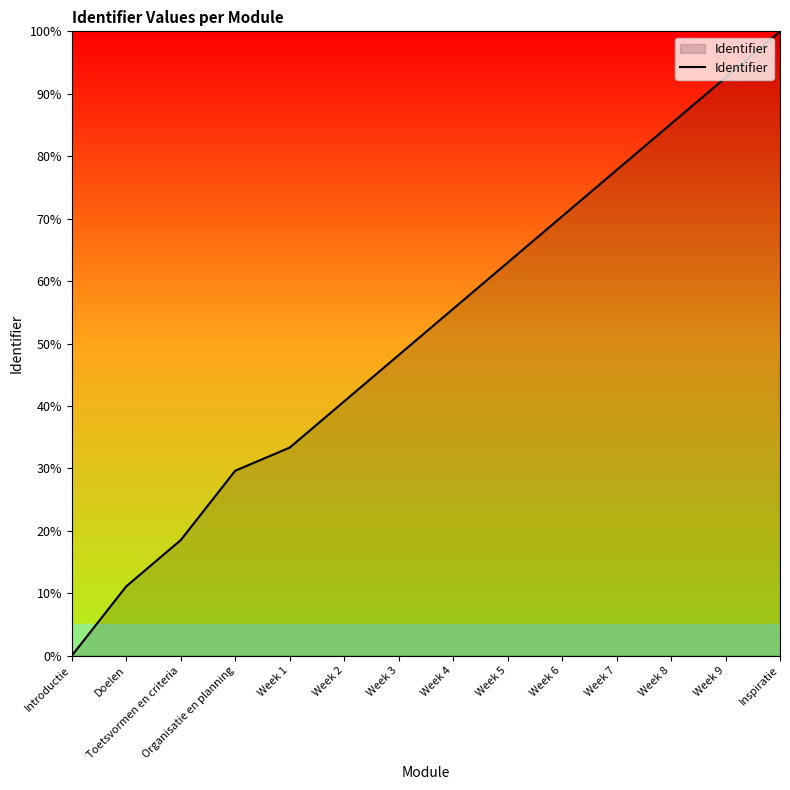

Between Introductie and Week 1, which is larger?

Week 1